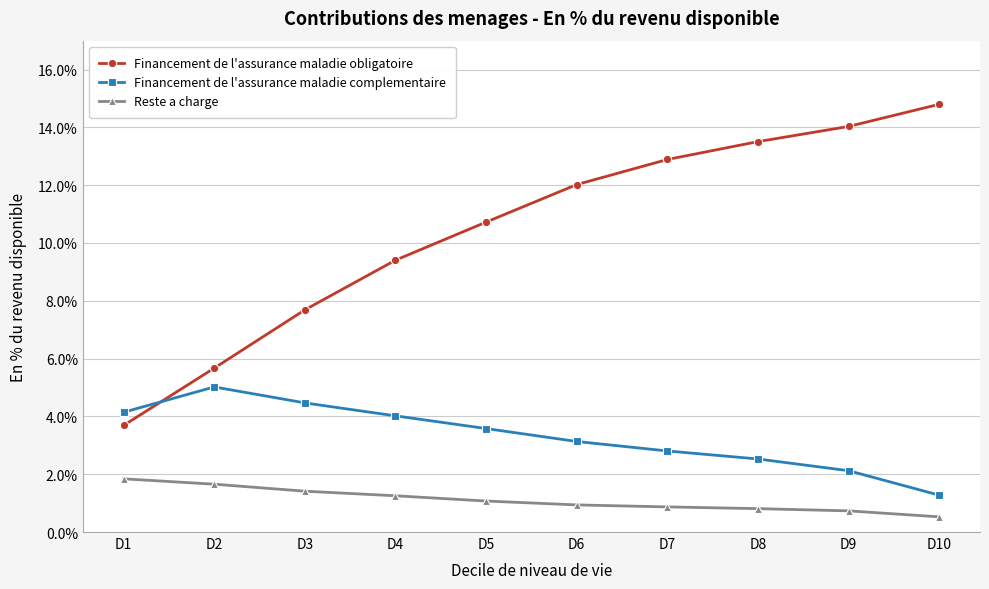

True or false: Reste a charge has a value of 0.9 at D7.

True